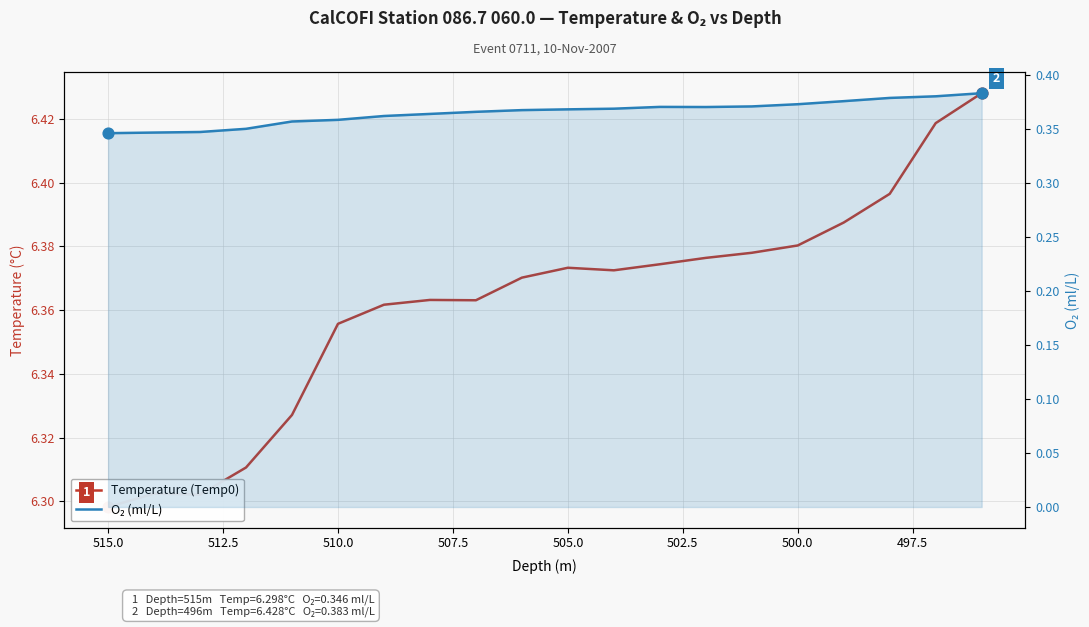

Which series has the largest total across all categories?

Temperature (Temp0)